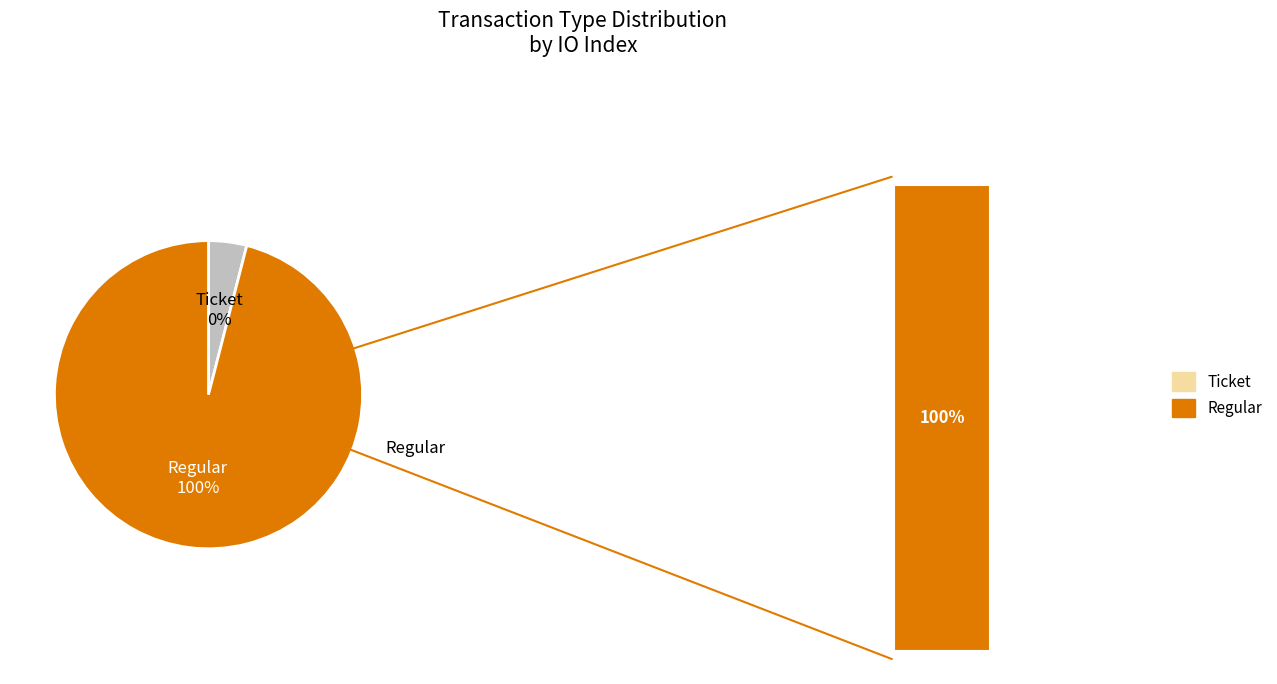

Rank the categories by value from lowest to highest.

Ticket, Regular